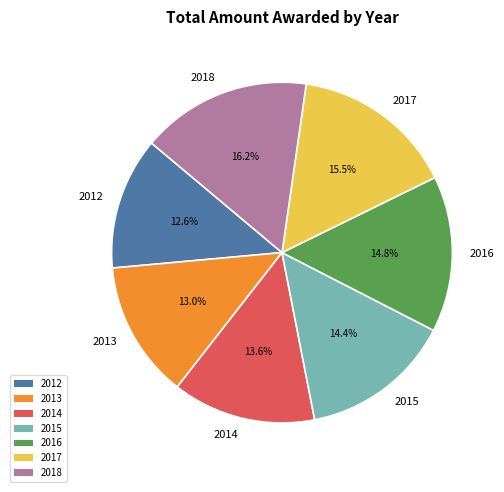

Which has a higher value, 2015 or 2018?

2018